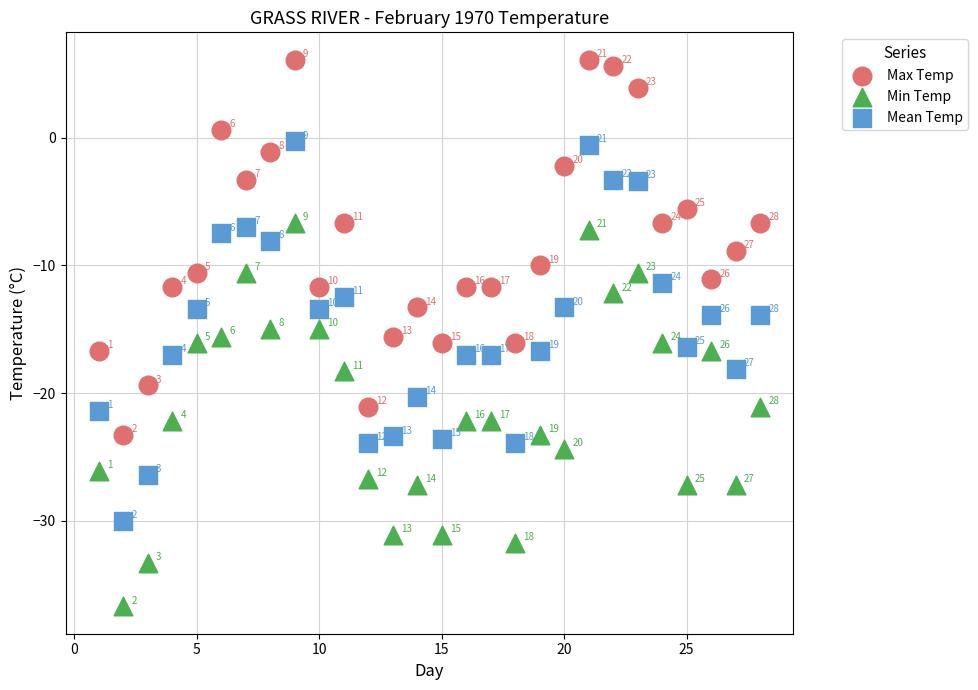

What are all the series names shown in the legend?

Max Temp, Min Temp, Mean Temp